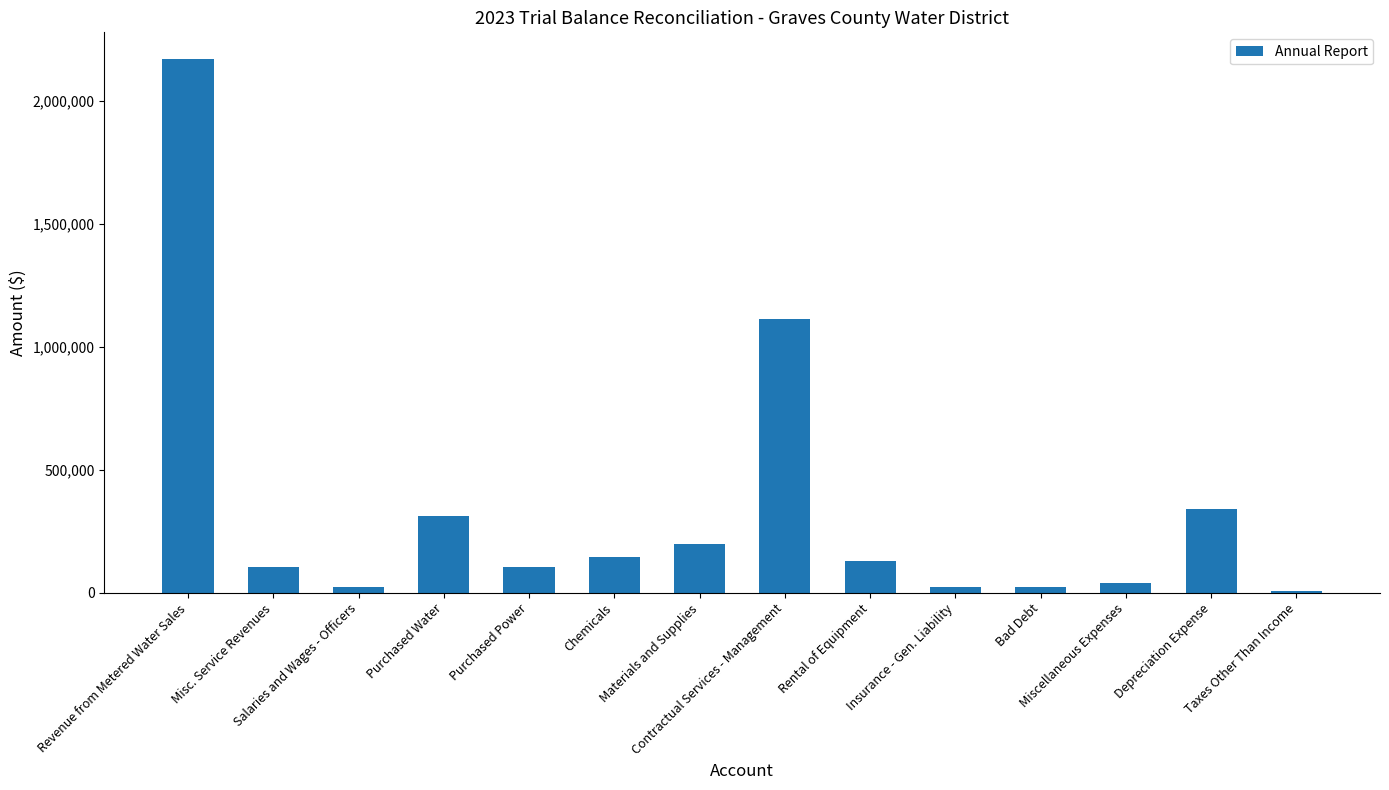

Count the number of data series in this chart.

1